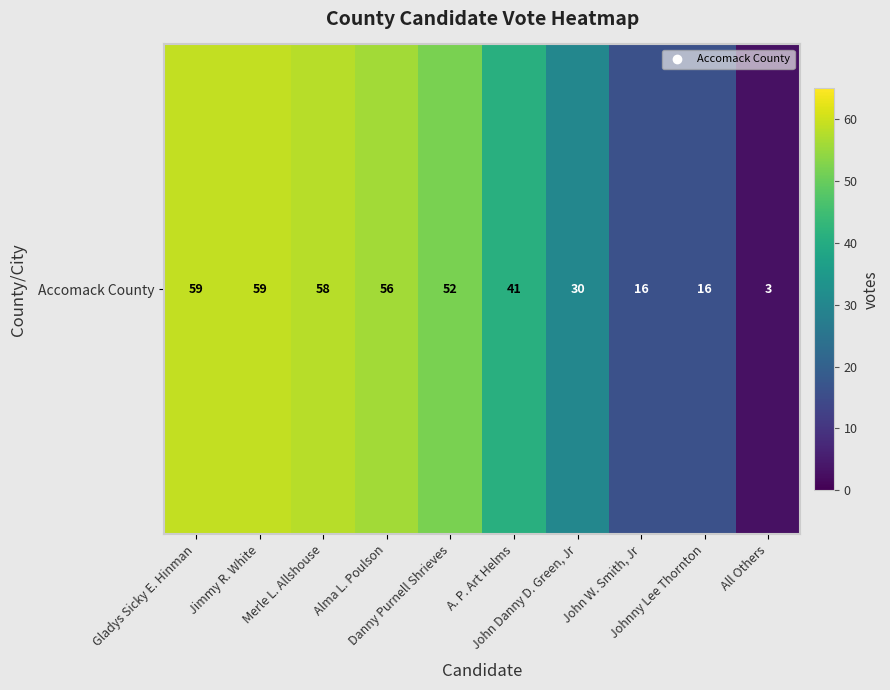

How many values are below 52?

5